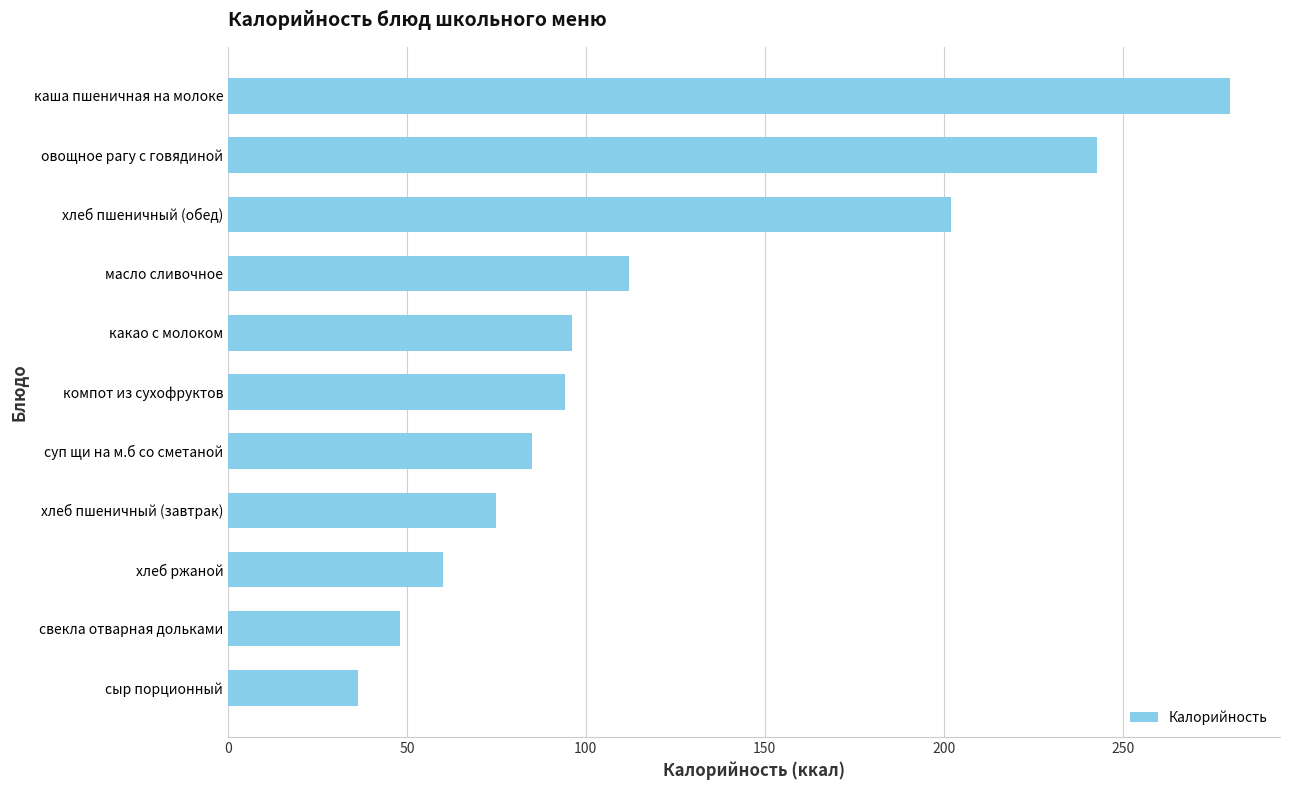

What is the ratio of the value at хлеб пшеничный (обед) to the value at каша пшеничная на молоке?

0.7